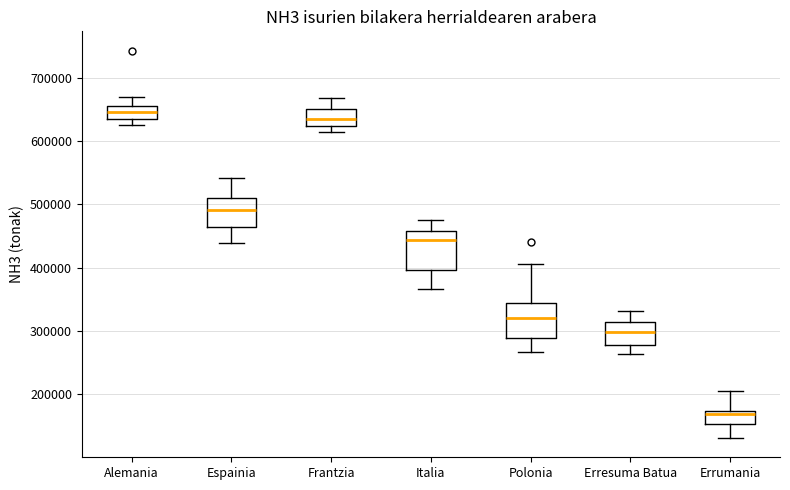

Reading left to right, transcribe this box plot: for each box, give where its median line is, the range the box spans, and where its two whiskers end, as read against the y-axis. The values are not printed on the chart, so give them approximately, as read against the axis.

Alemania: median 650000 (inside the box), box 640000 to 650000, whiskers 630000 to 670000
Espainia: median 490000, box 460000 to 510000, whiskers 440000 to 540000
Frantzia: median 640000, box 620000 to 650000, whiskers 610000 to 670000
Italia: median 440000, box 400000 to 460000, whiskers 370000 to 470000
Polonia: median 320000, box 290000 to 340000, whiskers 270000 to 410000
Erresuma Batua: median 300000, box 280000 to 310000, whiskers 260000 to 330000
Errumania: median 170000 (just below the box's upper edge), box 150000 to 170000, whiskers 130000 to 210000